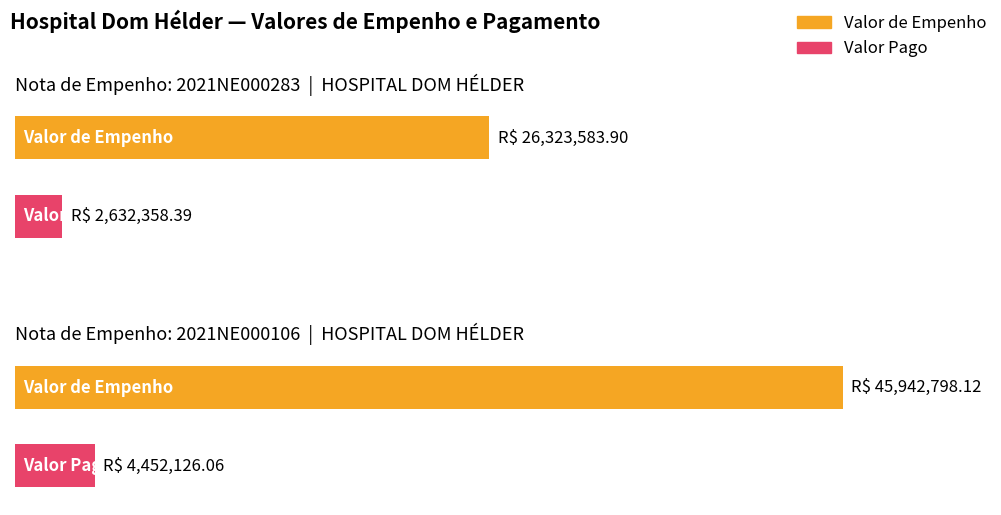

What is the difference between the maximum and minimum values in the Valor de Empenho series?

19619214.2